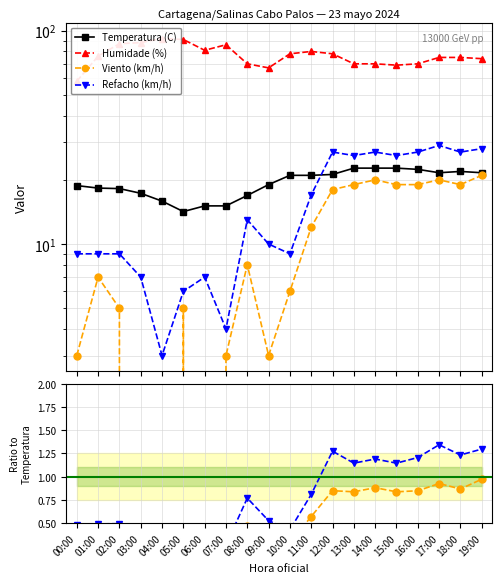

True or false: Refacho (km/h) and Viento (km/h) cross at least once.

False